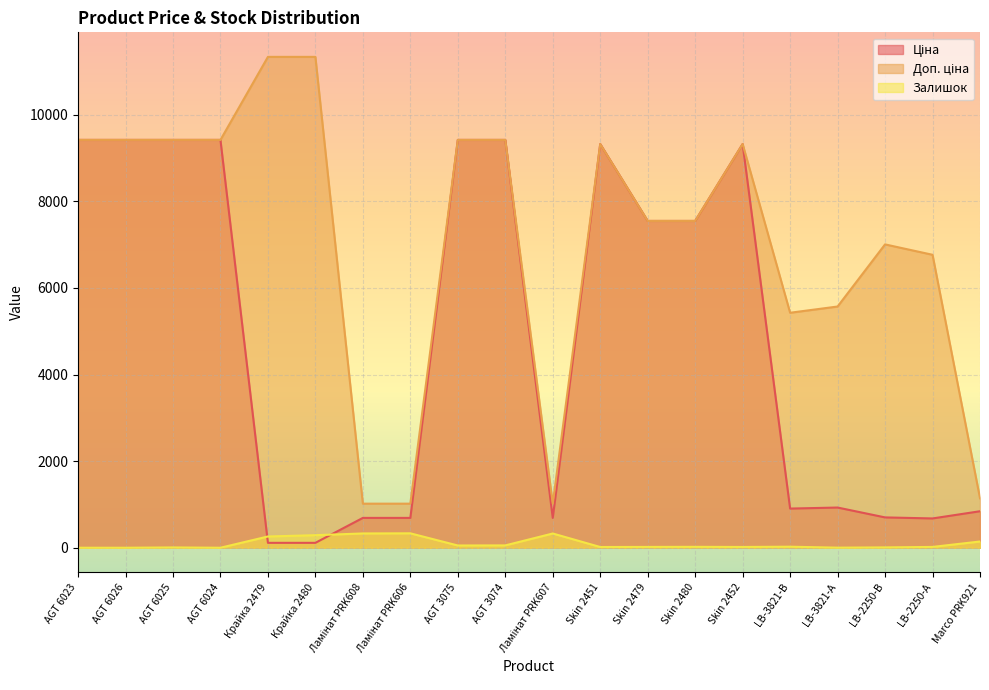

Rank the categories by Ціна value from highest to lowest.

AGT 6023, AGT 6026, AGT 6025, AGT 6024, AGT 3075, AGT 3074, Skin 2451, Skin 2452, Skin 2479, Skin 2480, LB-3821-А, LB-3821-В, Marco PRK921, LB-2250-В, Ламінат PRK608, Ламінат PRK606, Ламінат PRK607, LB-2250-А, Крайка 2479, Крайка 2480